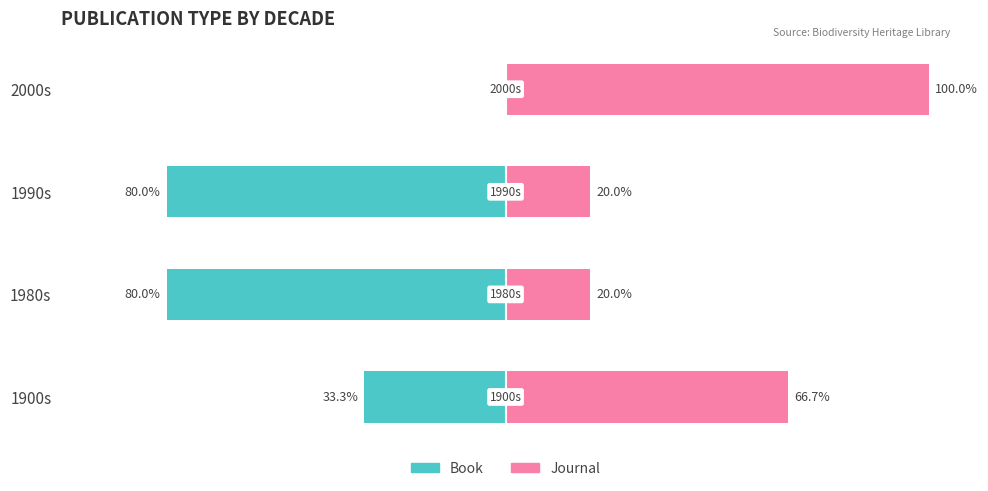

What is the difference between the Book values at 1980s and 2000s?

80.0